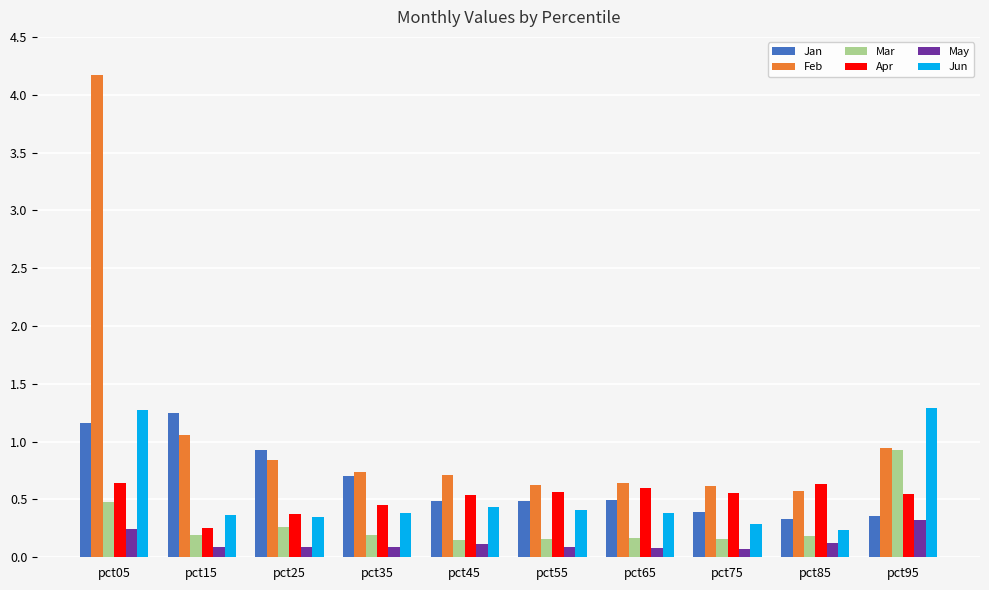

Which series has the largest total across all categories?

Feb